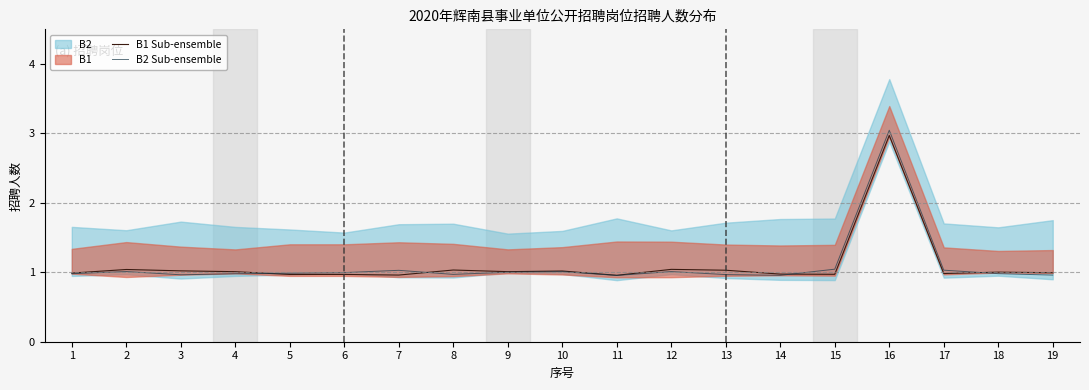

What is the highest value of the B2 Sub-ensemble series?

3.0